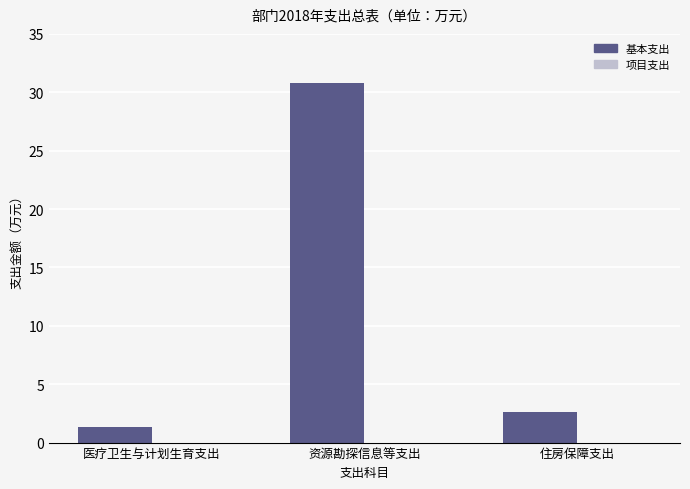

What is the label of the 1st bar from the left?

医疗卫生与计划生育支出